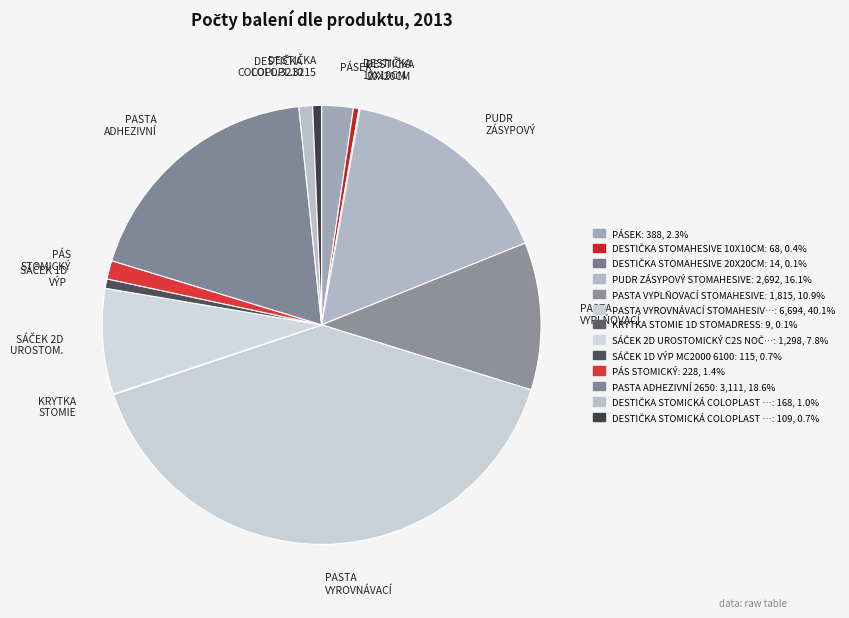

Is PUDR ZÁSYPOVÝ the majority of the pie?

No